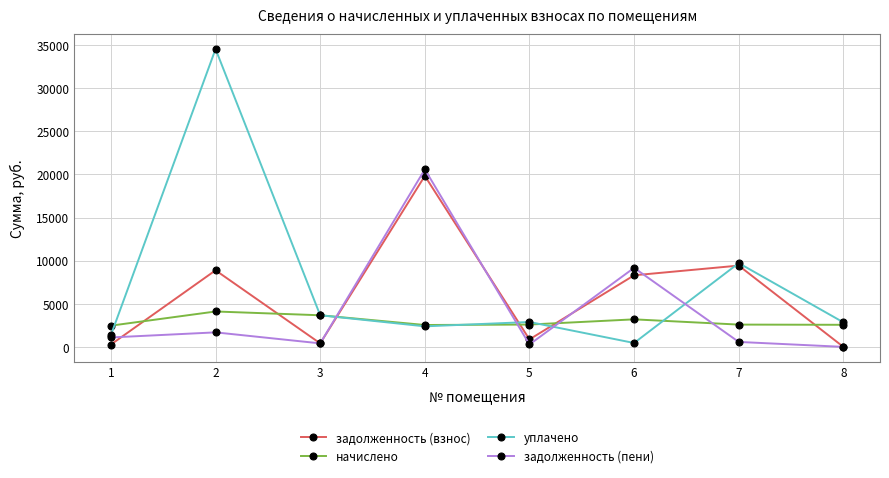

What is the spread (max minus min) of values at 8?

2847.0